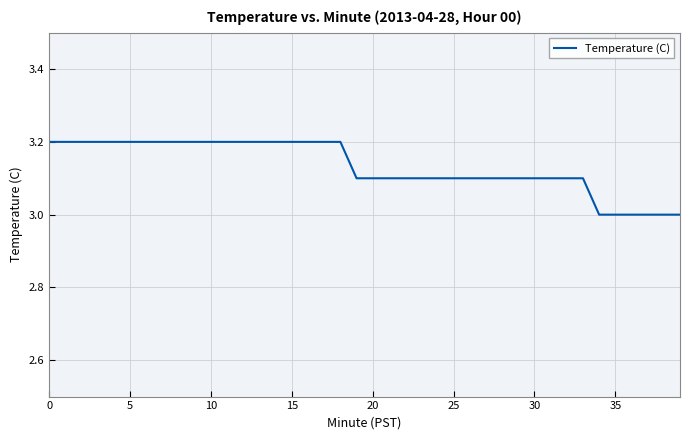

What is the minimum value shown in the chart?

3.0